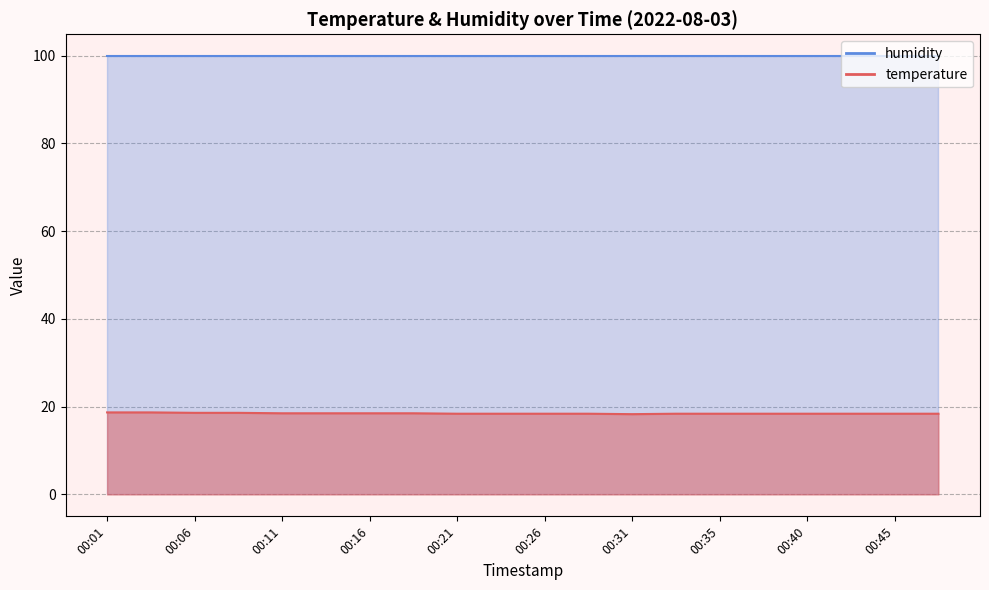

List the labels in order of value, largest first.

00:01, 00:04, 00:06, 00:09, 00:11, 00:14, 00:16, 00:18, 00:21, 00:23, 00:26, 00:28, 00:33, 00:35, 00:38, 00:40, 00:43, 00:45, 00:48, 00:31